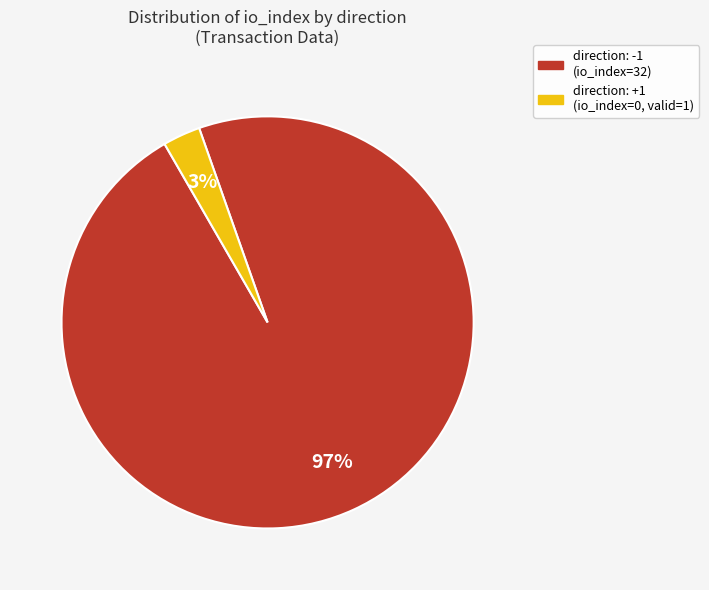

Which slice represents more than half of the pie?

direction: -1 (io_index=32)